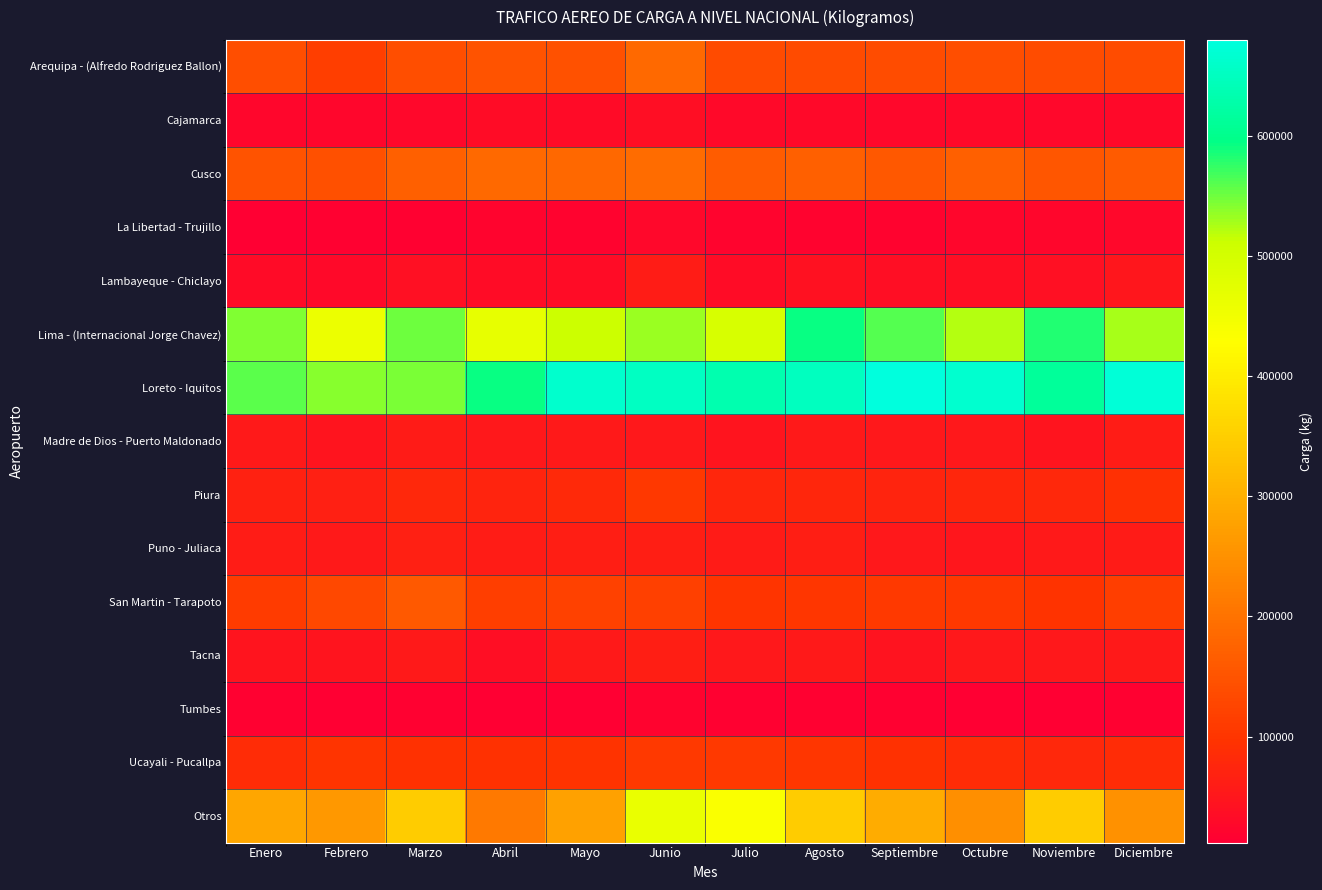

Read the Arequipa - (Alfredo Rodriguez Ballon) value at Octubre.

141874.7